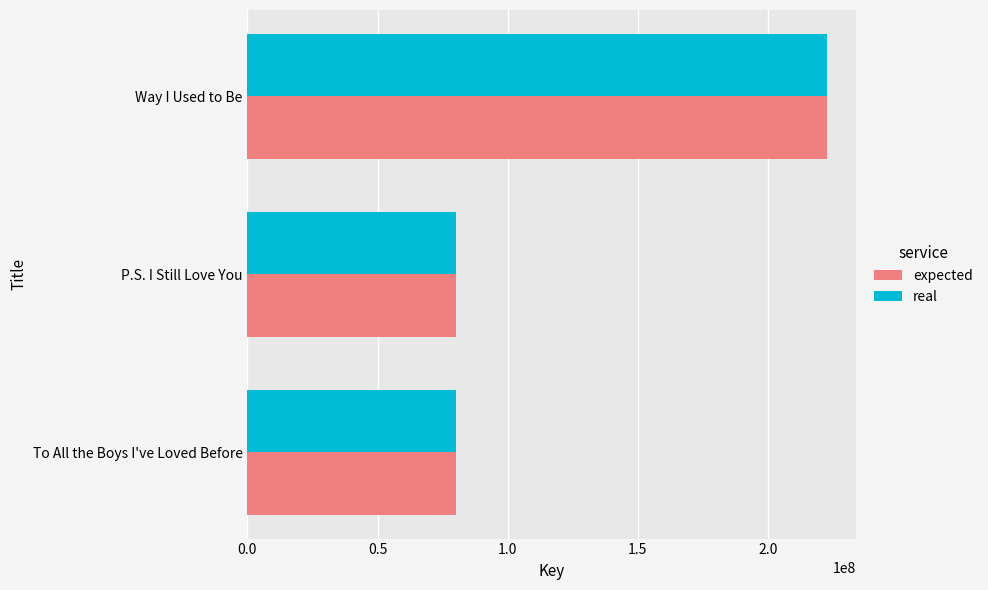

What is the sum of all expected values?

382744379